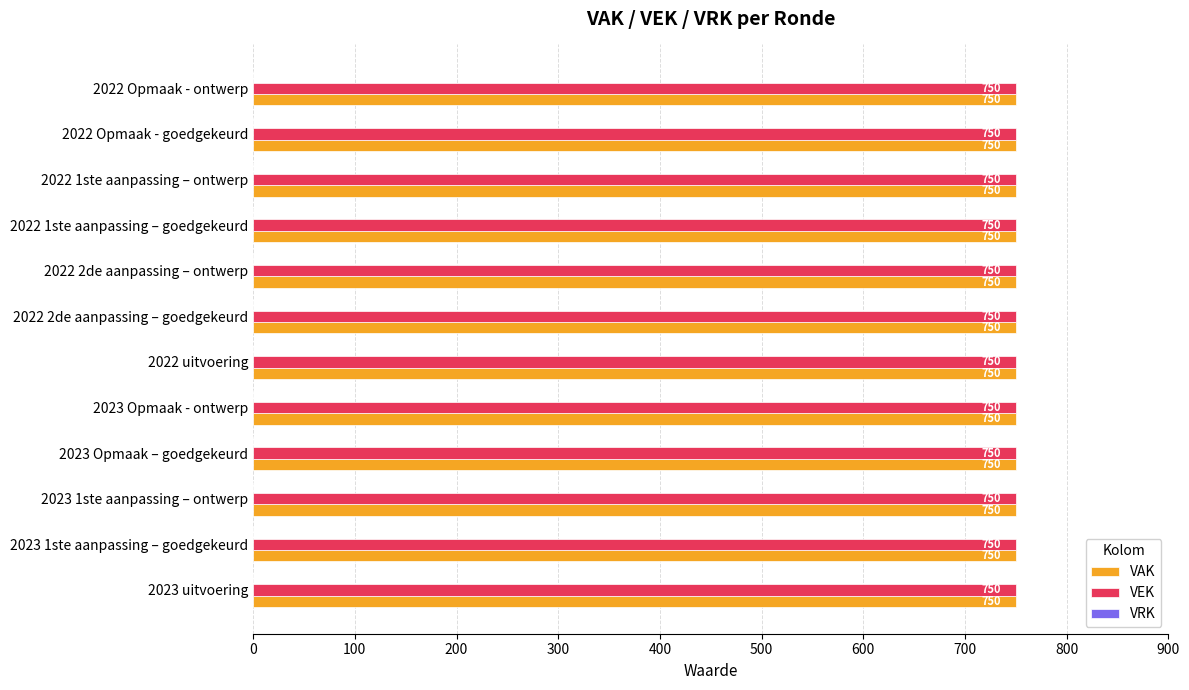

What are all the series names shown in the legend?

VAK, VEK, VRK